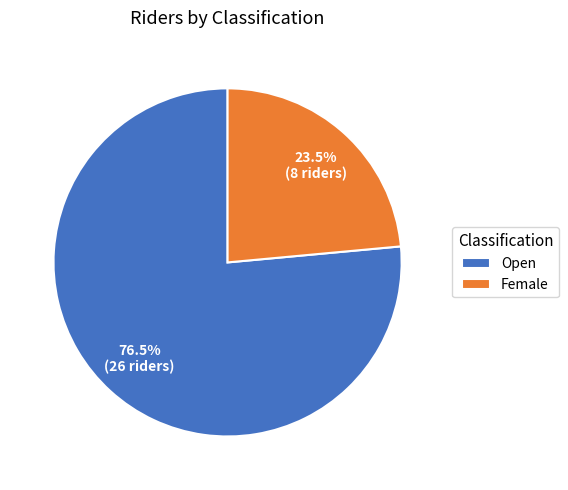

How many segments does this pie chart have?

2